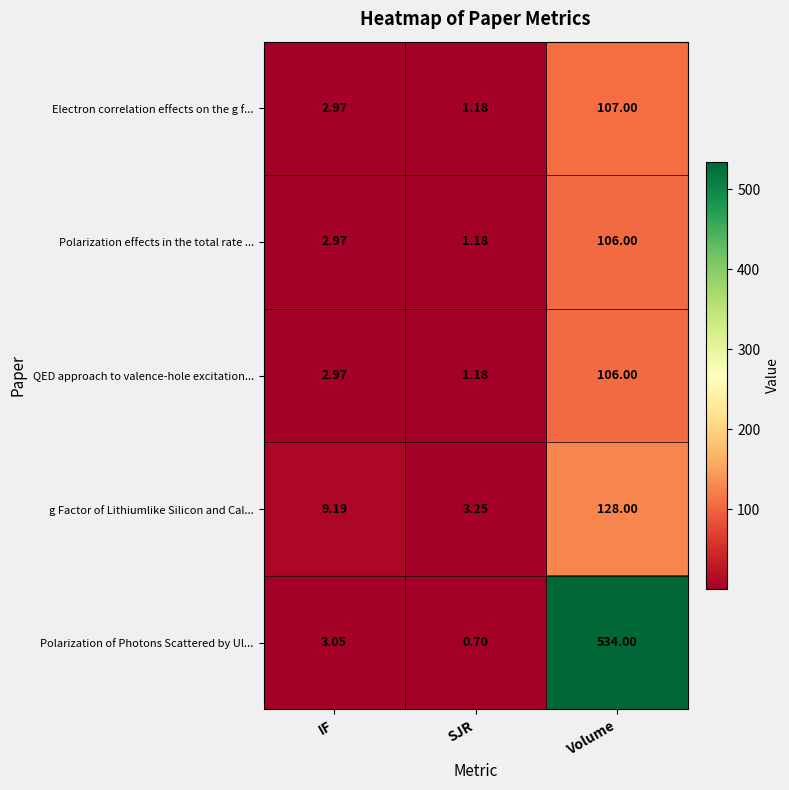

How many categories are shown in the chart?

3